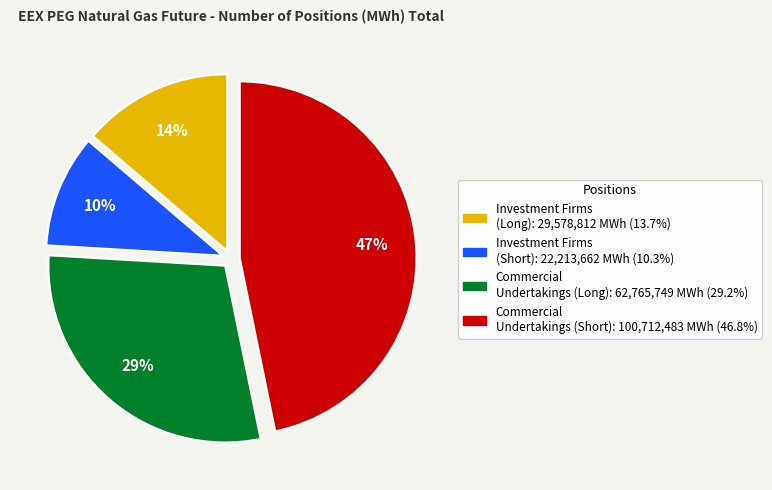

Is there any slice that represents more than half of the pie?

No